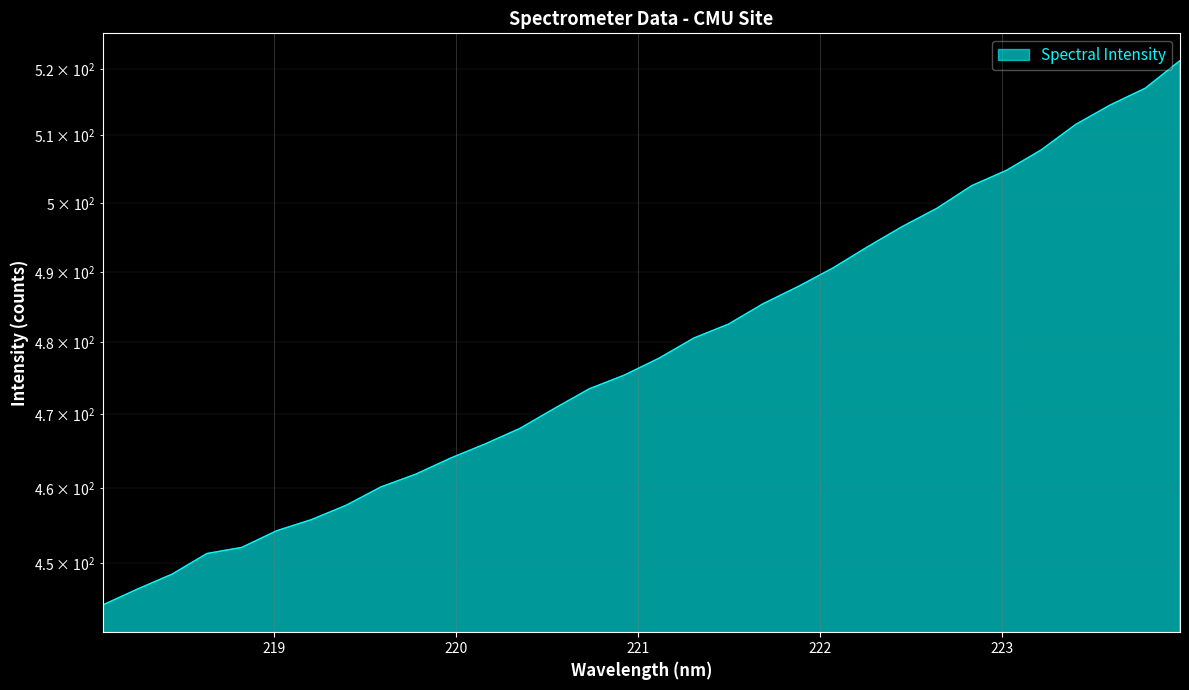

What is the change in value from 221.1174 to 223.408?

+33.9